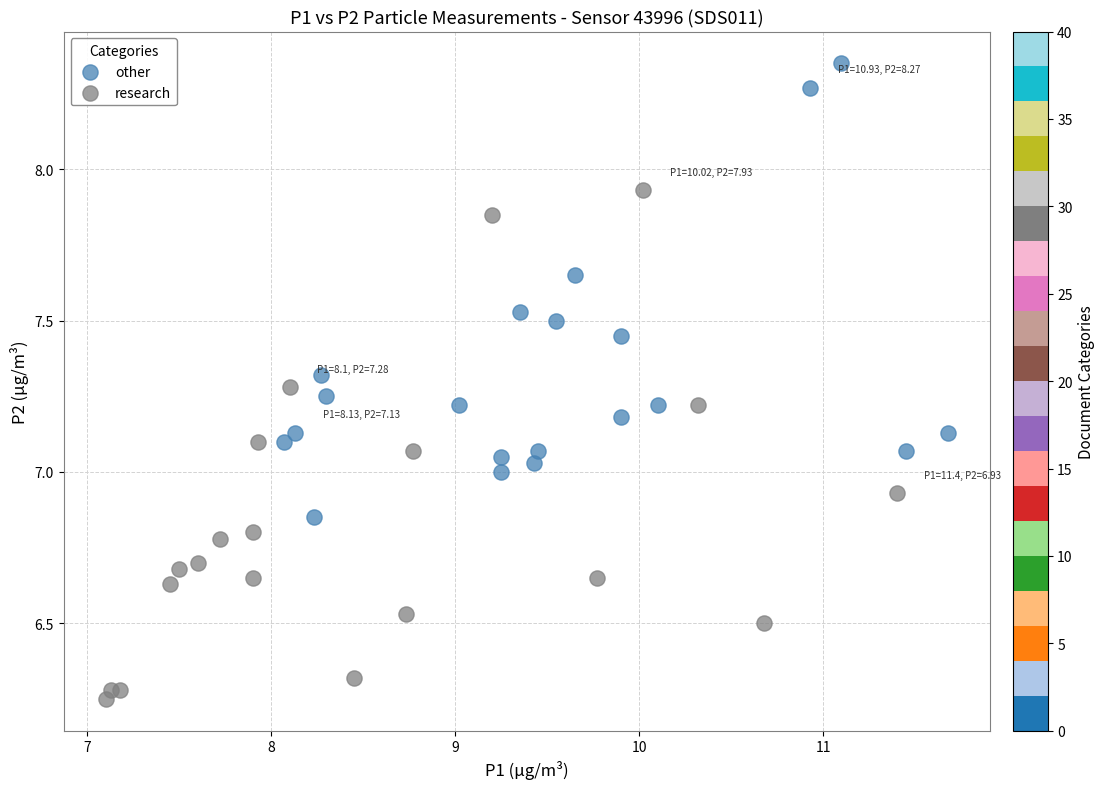

Which series contains the highest Y value?

other